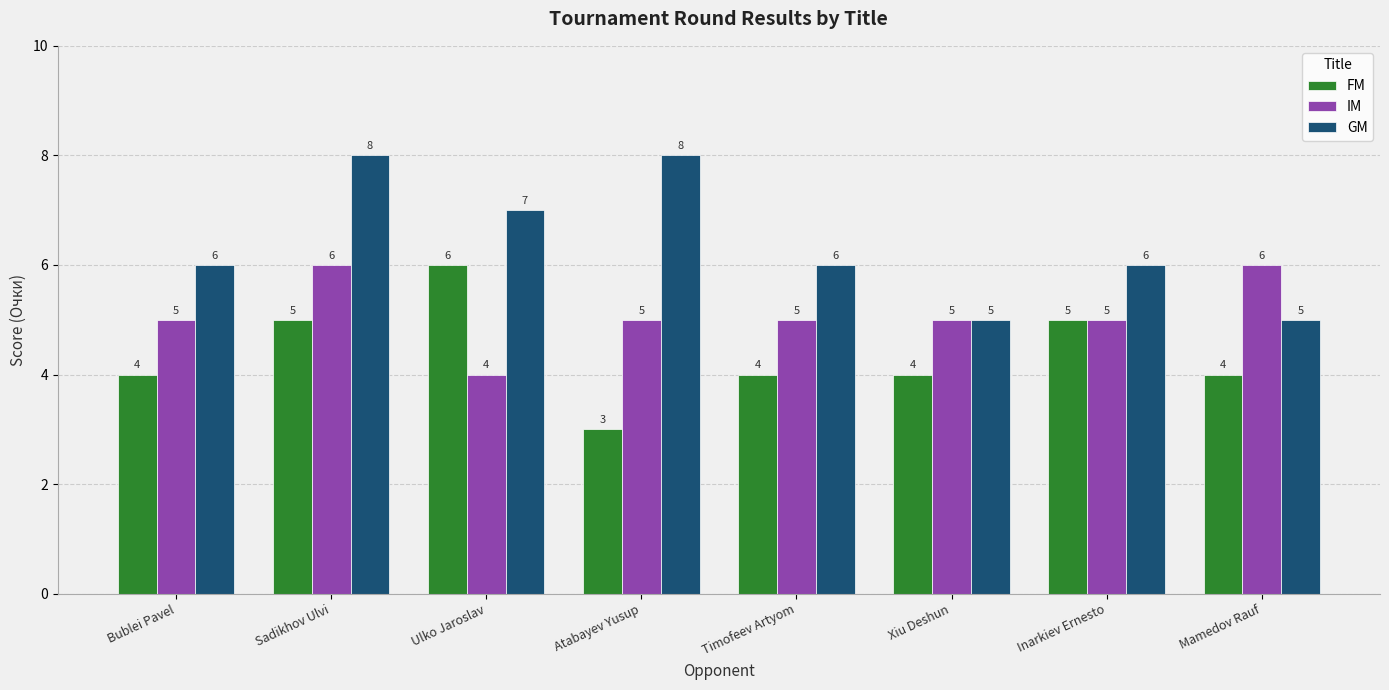

Is it true that IM equals 5 at Ulko Jaroslav?

False